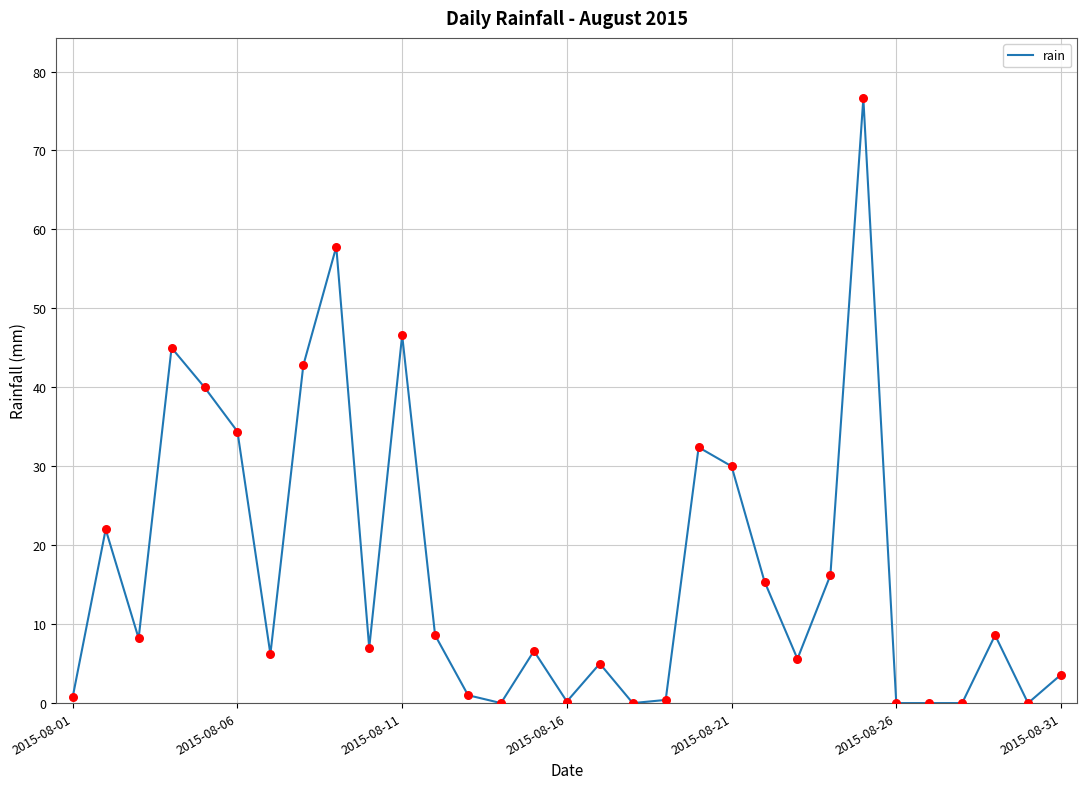

What is the maximum value shown in the chart?

76.6